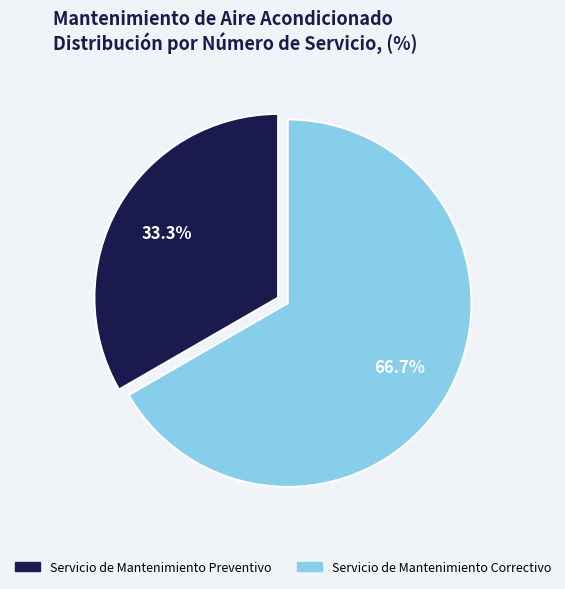

Combined, what portion of the pie is Servicio de Mantenimiento Correctivo and Servicio de Mantenimiento Preventivo?

100.0%